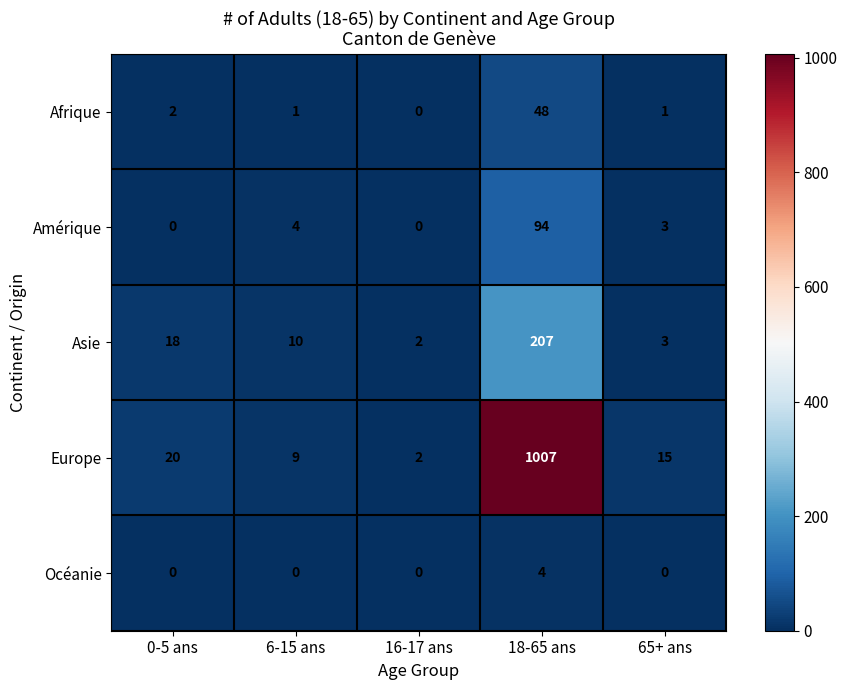

How many distinct data groups are displayed?

5